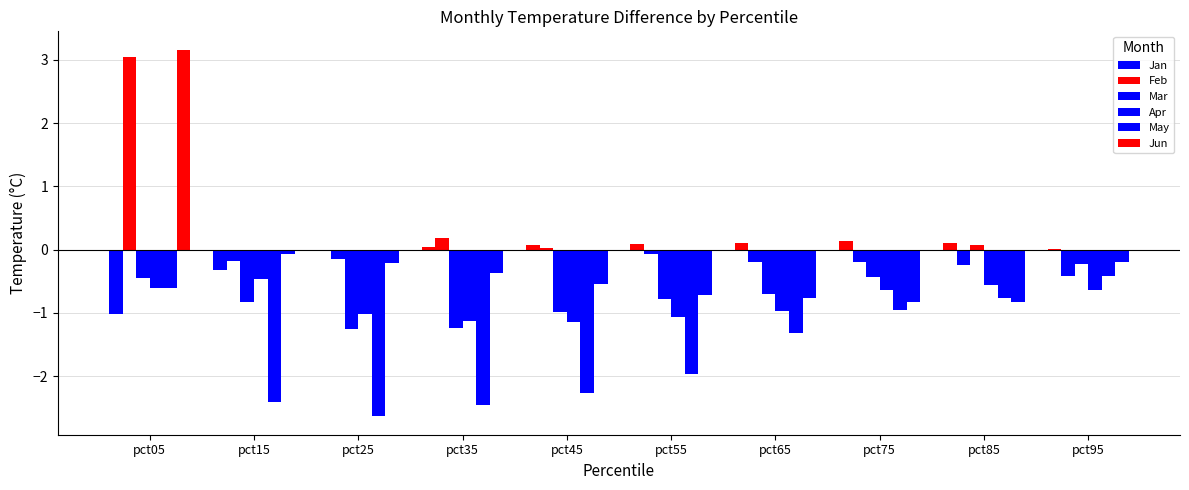

What is the lowest value of the Jun series?

-0.8